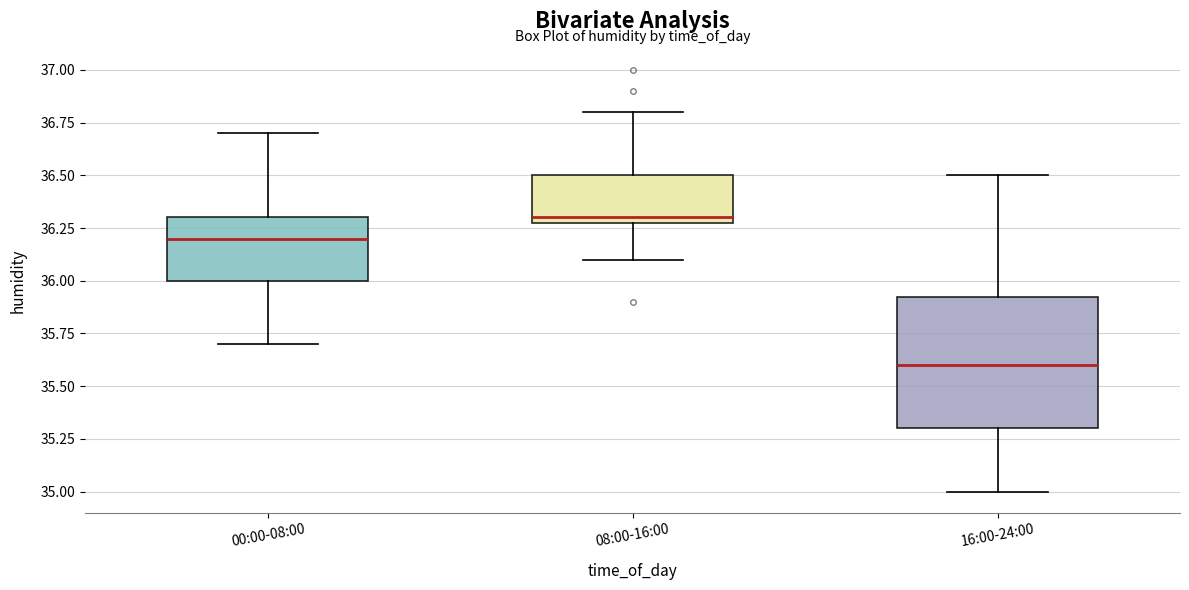

Which box's median line is the lowest?

16:00-24:00